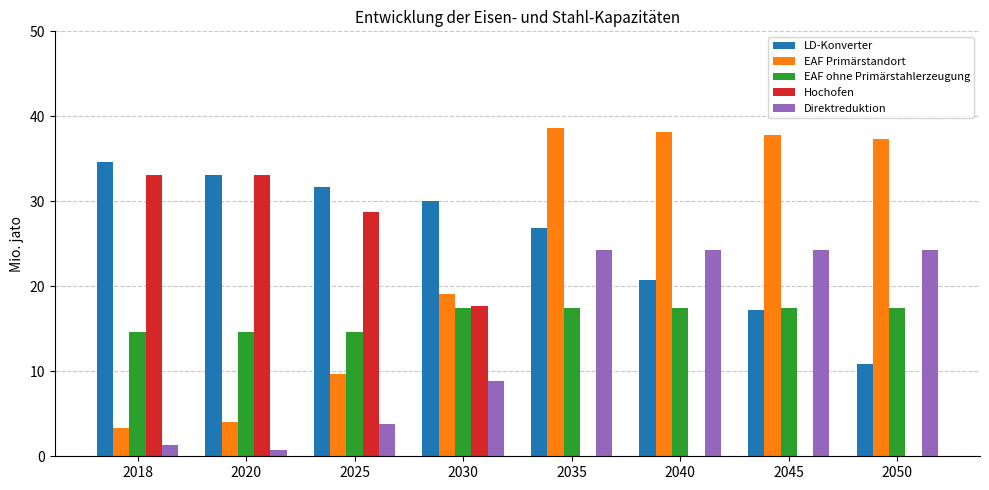

What is the highest value of the LD-Konverter series?

34.6